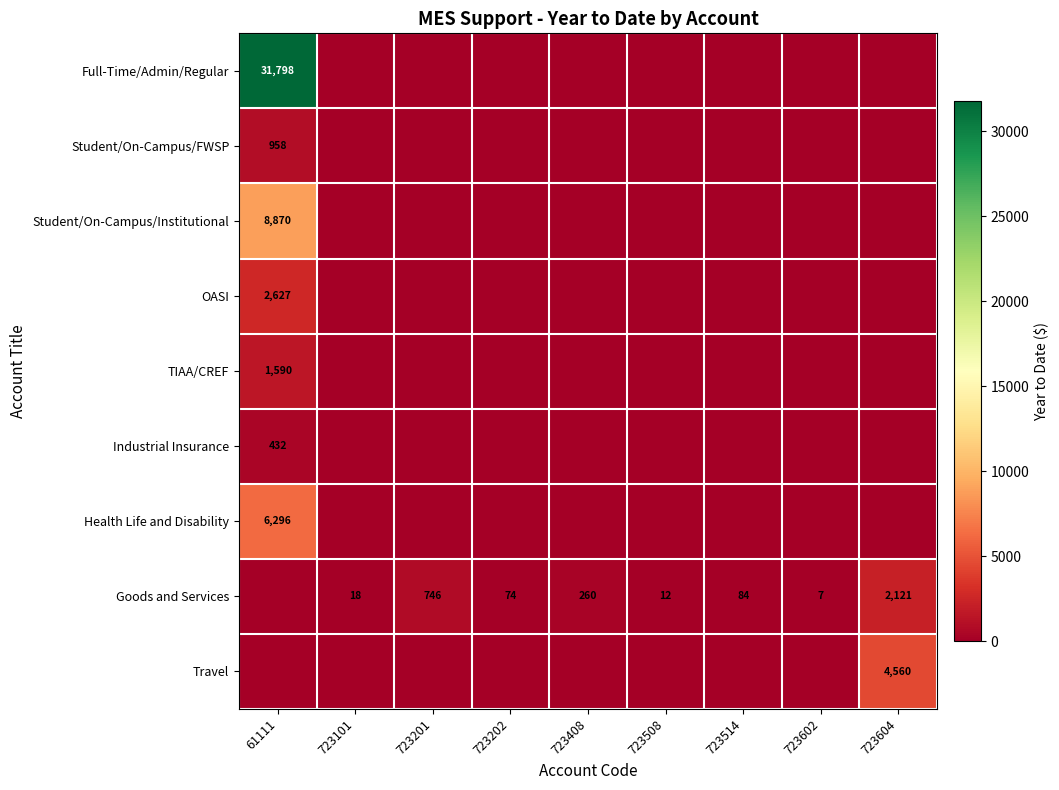

What is the sum of the Goods and Services values at 723514 and 723508?

96